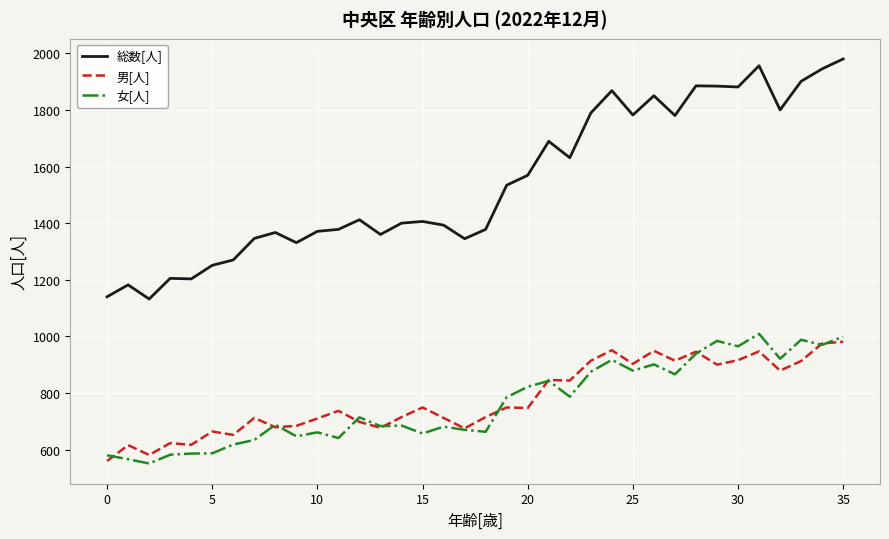

Which series has the largest range (max minus min)?

総数[人]